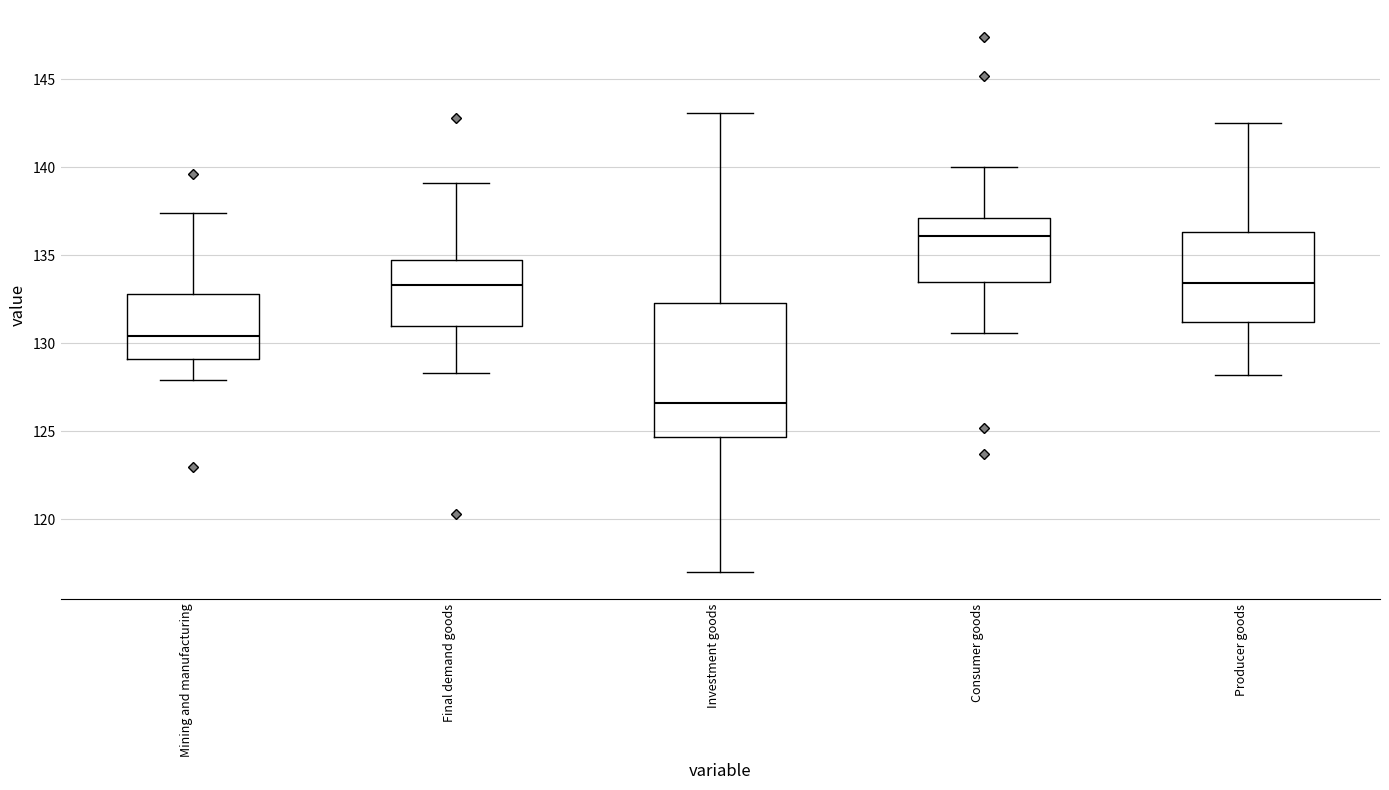

Which box is the tallest, from its lower edge to its upper edge?

Investment goods